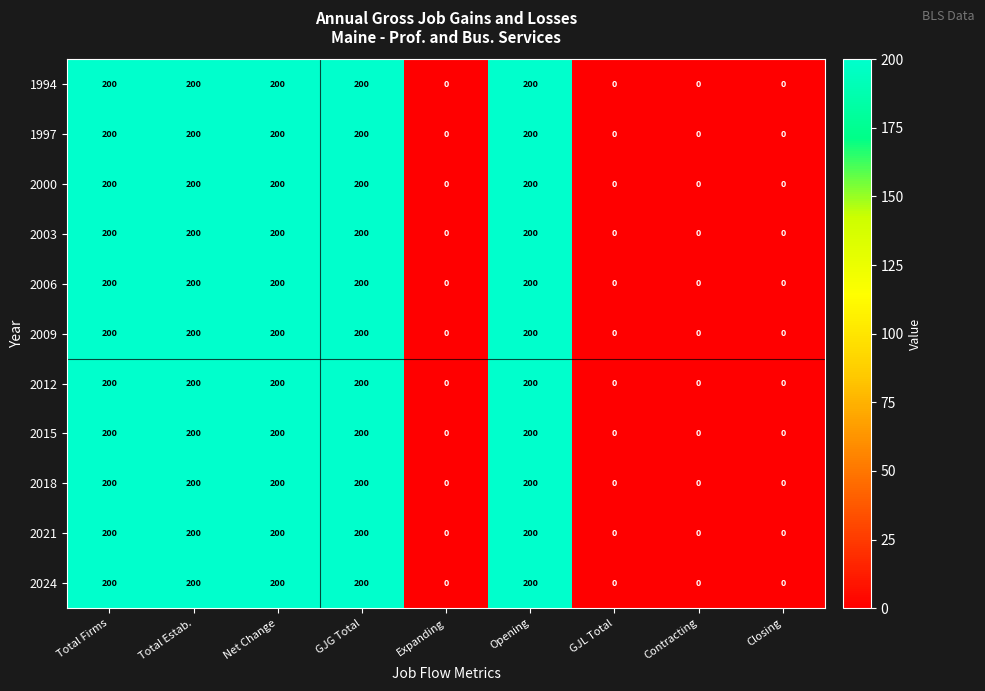

What is the approximate value of 2009 at Opening?

200